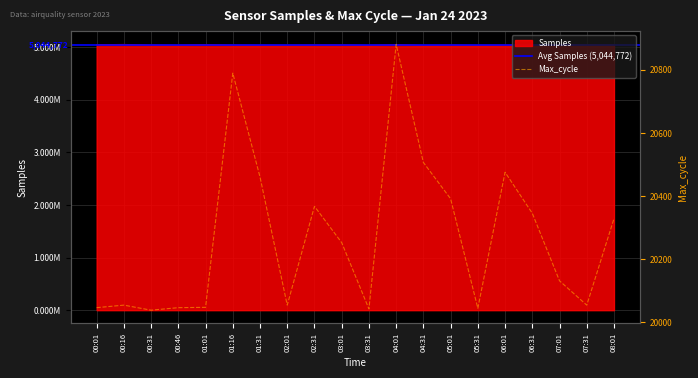

Which series changed the most between 06:01 and 06:31?

Samples